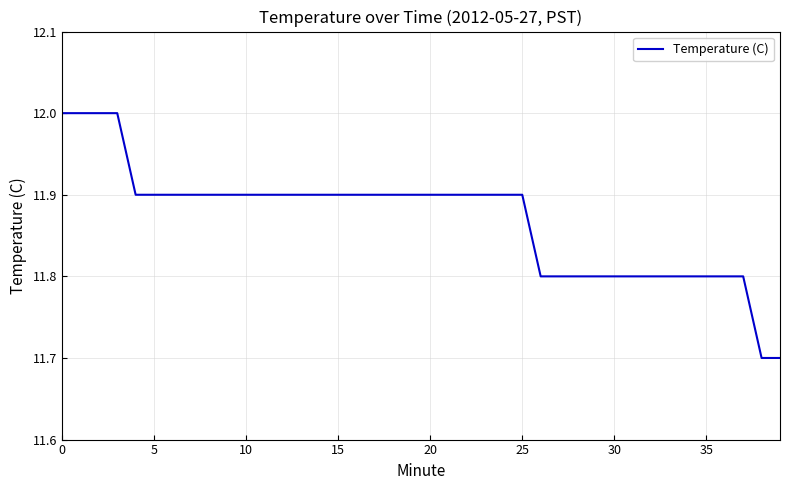

Reading left to right, list all the values displayed in this chart.

12.0	12.0	12.0	12.0	11.9	11.9	11.9	11.9	11.9	11.9	11.9	11.9	11.9	11.9	11.9	11.9	11.9	11.9	11.9	11.9	11.9	11.9	11.9	11.9	11.9	11.9	11.8	11.8	11.8	11.8	11.8	11.8	11.8	11.8	11.8	11.8	11.8	11.8	11.7	11.7